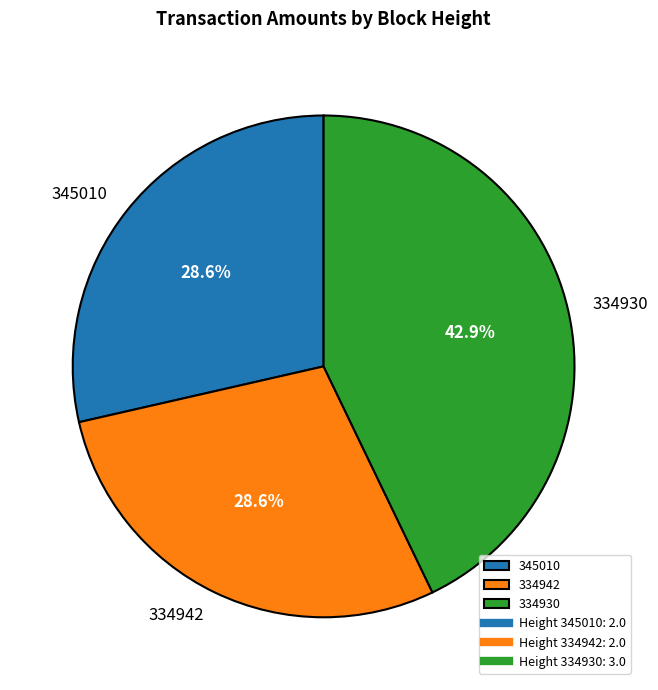

Which slice is the largest?

334930